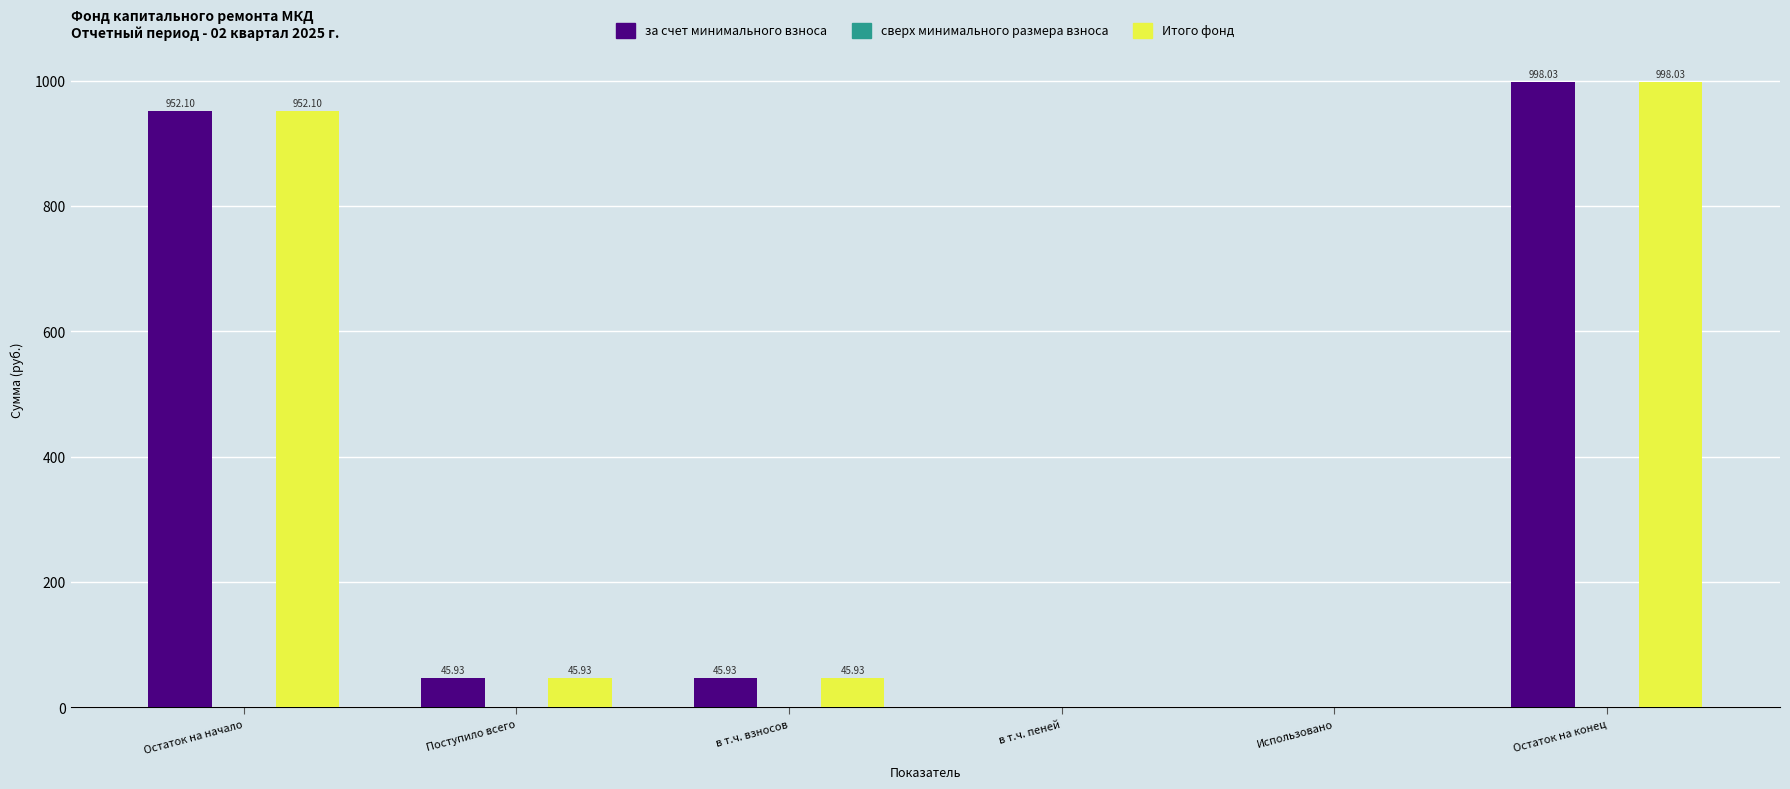

How many series are shown in this chart?

2